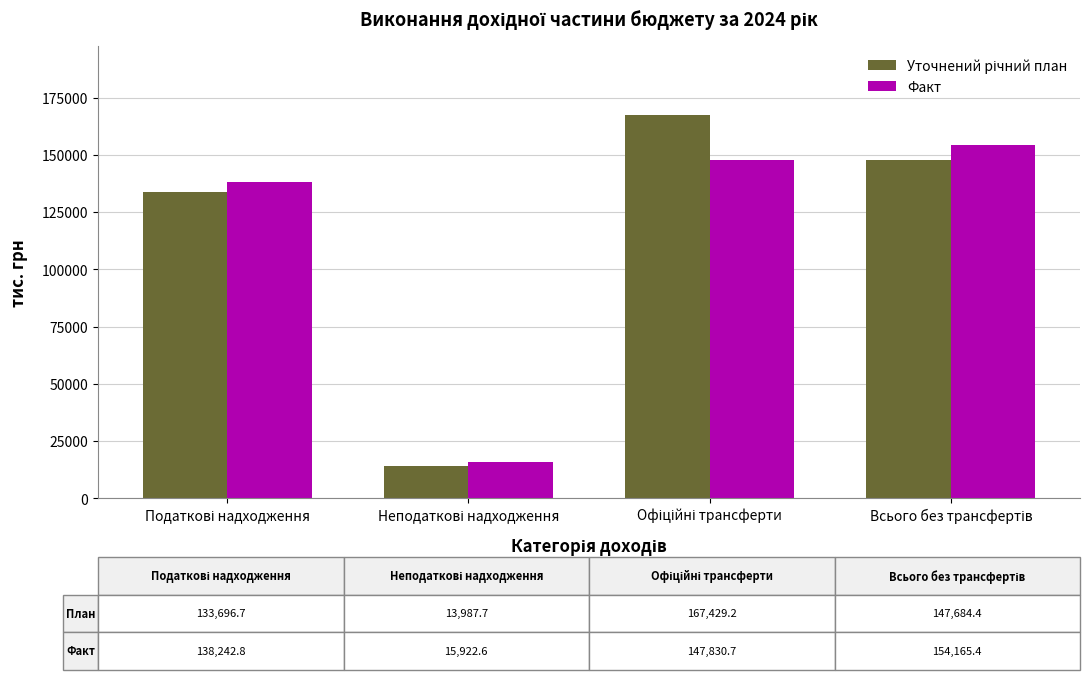

At how many categories does at least one series exceed 28603?

3